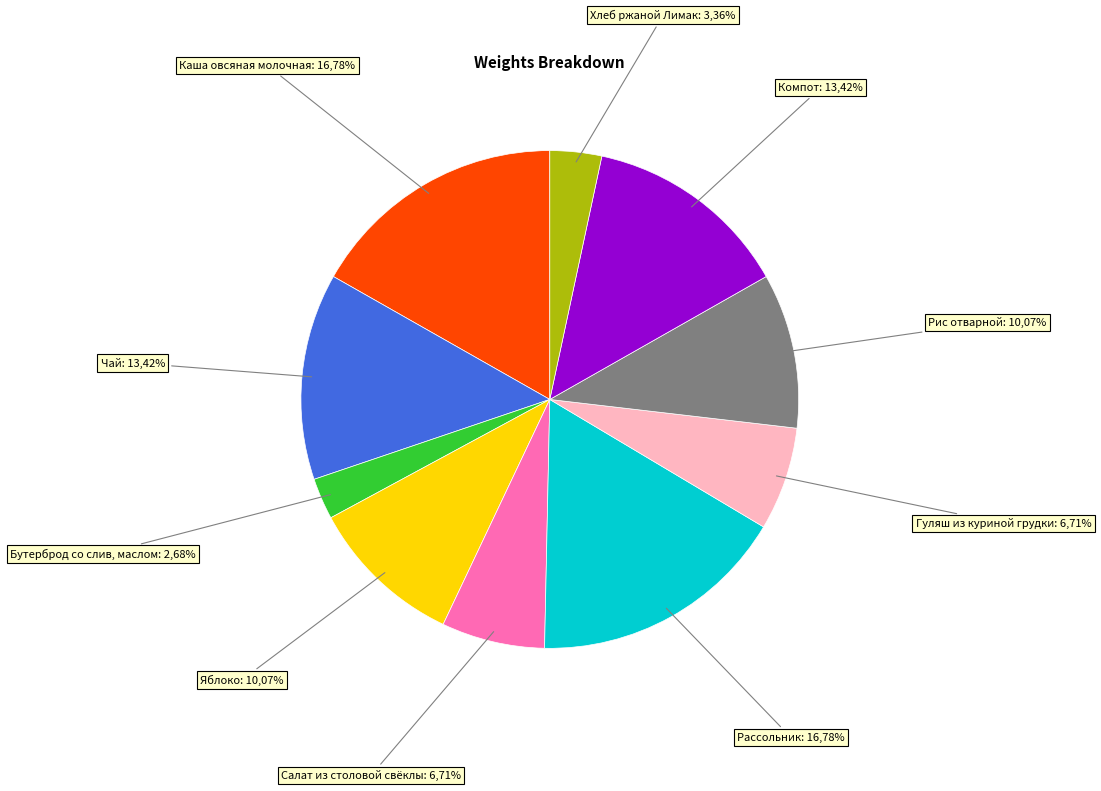

Is there a majority slice in this chart?

No